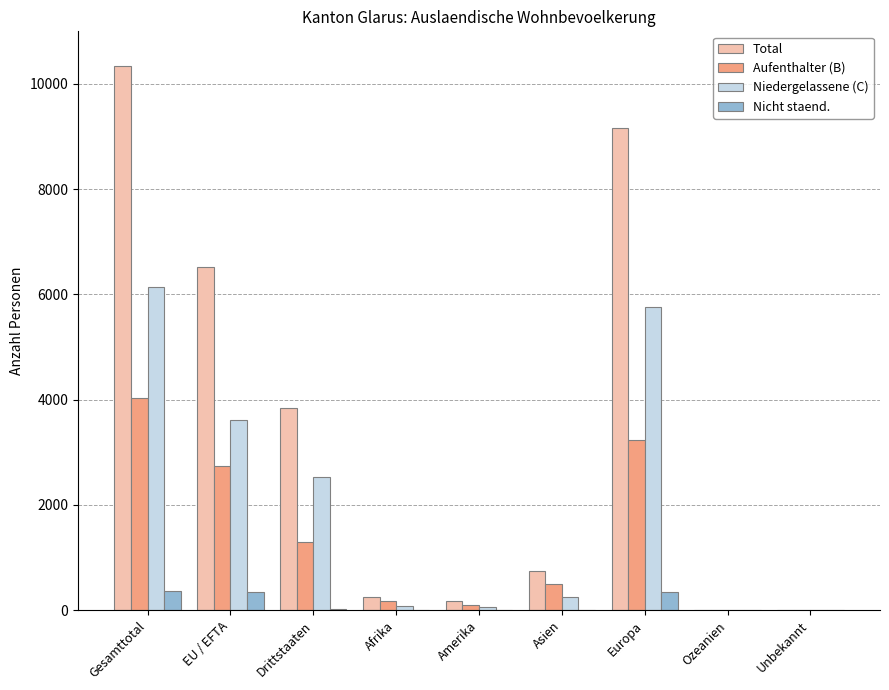

Count the number of data series in this chart.

4